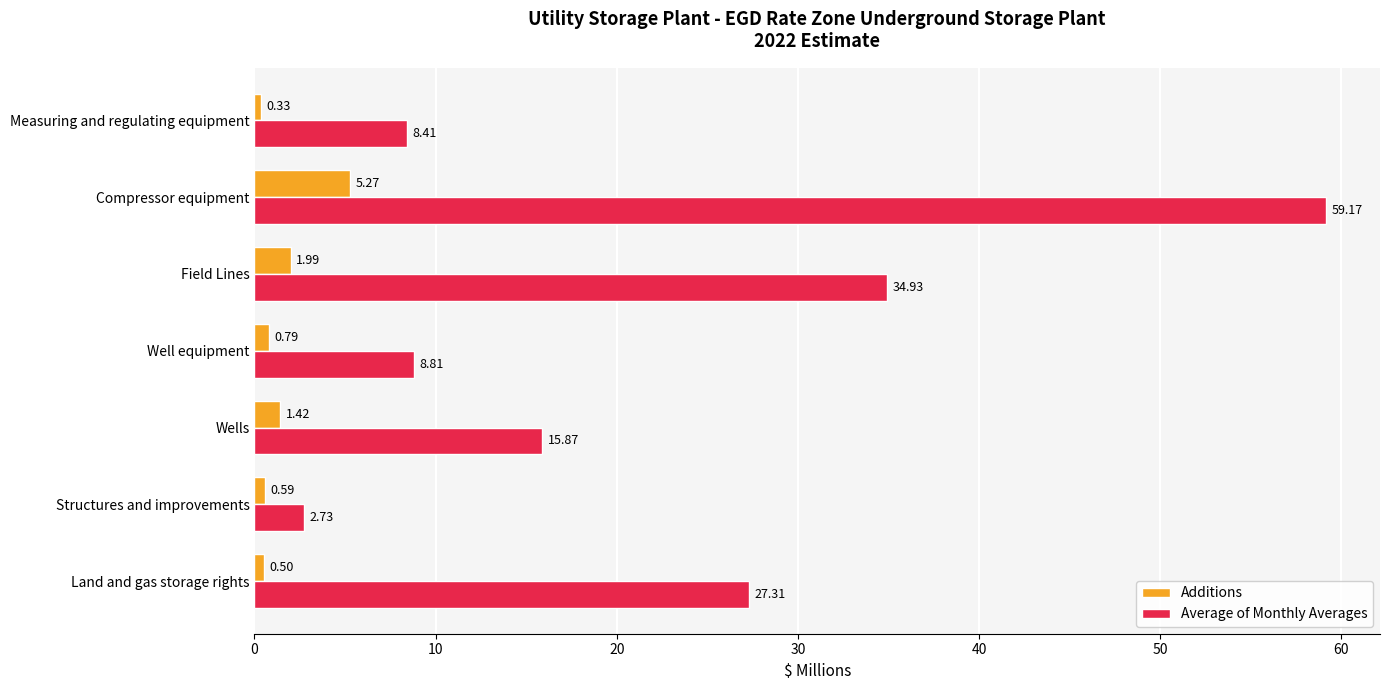

What is the difference between the maximum and minimum values in the Average of Monthly Averages series?

56.4